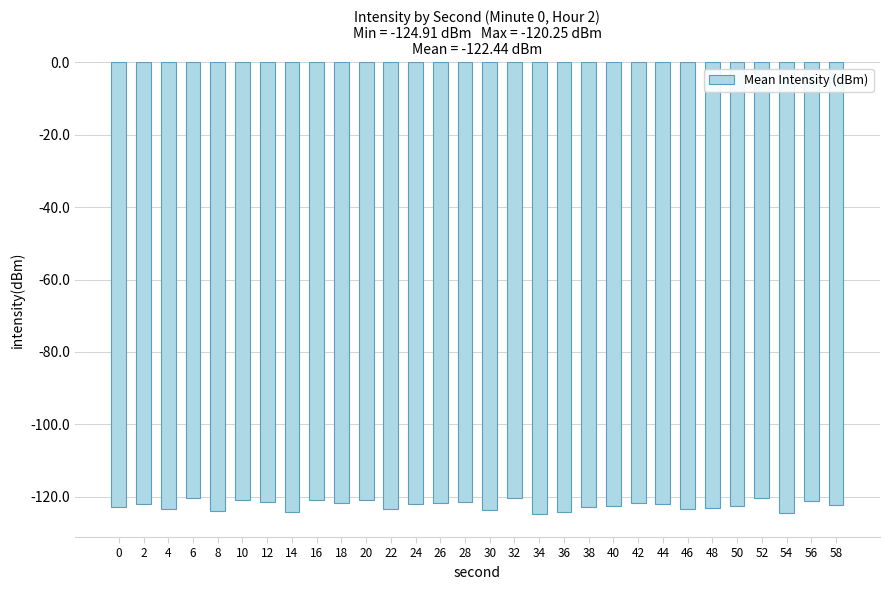

What is the change in value from 8 to 46?

+0.7